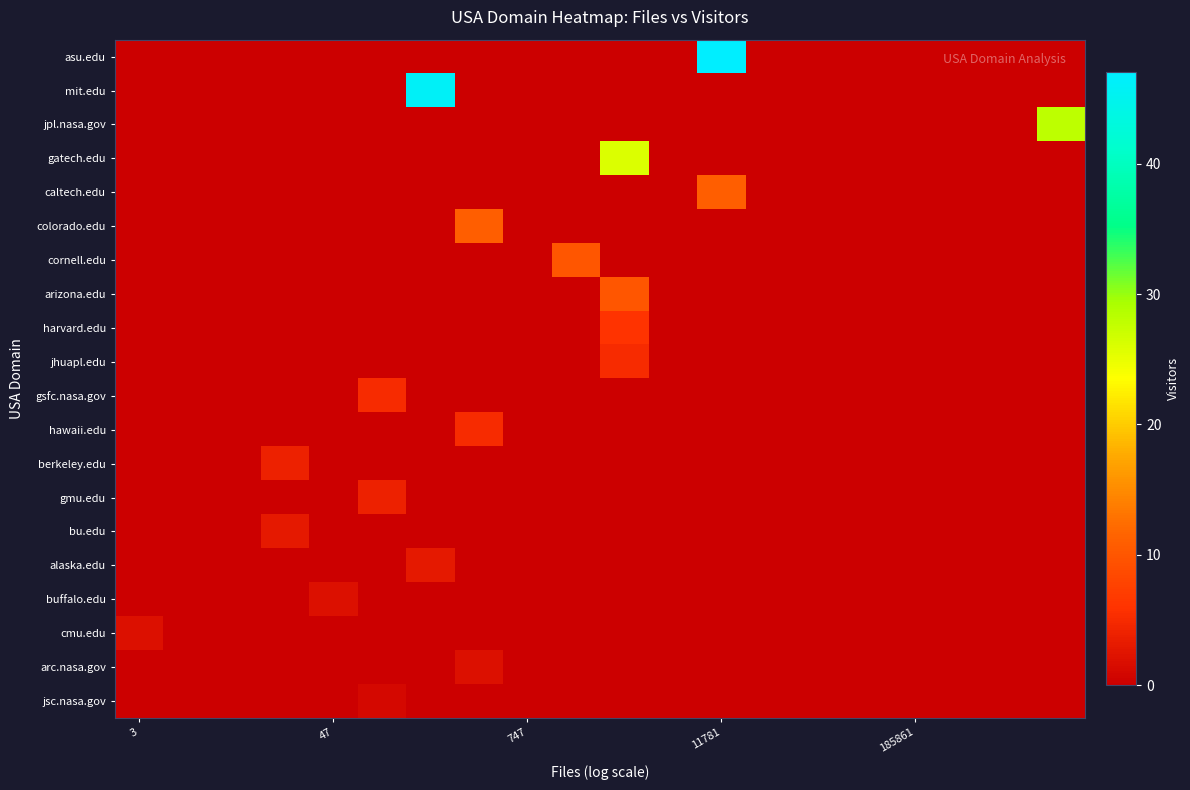

Reading left to right, extract all data points from this chart.

asu.edu: 0	0	0	0	0	0	0	0	0	0	0	0	47	0	0	0	0	0	0	0
mit.edu: 0	0	0	0	0	0	46	0	0	0	0	0	0	0	0	0	0	0	0	0
jpl.nasa.gov: 0	0	0	0	0	0	0	0	0	0	0	0	0	0	0	0	0	0	0	28
gatech.edu: 0	0	0	0	0	0	0	0	0	0	26	0	0	0	0	0	0	0	0	0
caltech.edu: 0	0	0	0	0	0	0	0	0	0	0	0	11	0	0	0	0	0	0	0
colorado.edu: 0	0	0	0	0	0	0	11	0	0	0	0	0	0	0	0	0	0	0	0
cornell.edu: 0	0	0	0	0	0	0	0	0	10	0	0	0	0	0	0	0	0	0	0
arizona.edu: 0	0	0	0	0	0	0	0	0	0	10	0	0	0	0	0	0	0	0	0
harvard.edu: 0	0	0	0	0	0	0	0	0	0	6	0	0	0	0	0	0	0	0	0
jhuapl.edu: 0	0	0	0	0	0	0	0	0	0	5	0	0	0	0	0	0	0	0	0
gsfc.nasa.gov: 0	0	0	0	0	5	0	0	0	0	0	0	0	0	0	0	0	0	0	0
hawaii.edu: 0	0	0	0	0	0	0	5	0	0	0	0	0	0	0	0	0	0	0	0
berkeley.edu: 0	0	0	4	0	0	0	0	0	0	0	0	0	0	0	0	0	0	0	0
gmu.edu: 0	0	0	0	0	4	0	0	0	0	0	0	0	0	0	0	0	0	0	0
bu.edu: 0	0	0	3	0	0	0	0	0	0	0	0	0	0	0	0	0	0	0	0
alaska.edu: 0	0	0	0	0	0	3	0	0	0	0	0	0	0	0	0	0	0	0	0
buffalo.edu: 0	0	0	0	2	0	0	0	0	0	0	0	0	0	0	0	0	0	0	0
cmu.edu: 2	0	0	0	0	0	0	0	0	0	0	0	0	0	0	0	0	0	0	0
arc.nasa.gov: 0	0	0	0	0	0	0	2	0	0	0	0	0	0	0	0	0	0	0	0
jsc.nasa.gov: 0	0	0	0	0	1	0	0	0	0	0	0	0	0	0	0	0	0	0	0